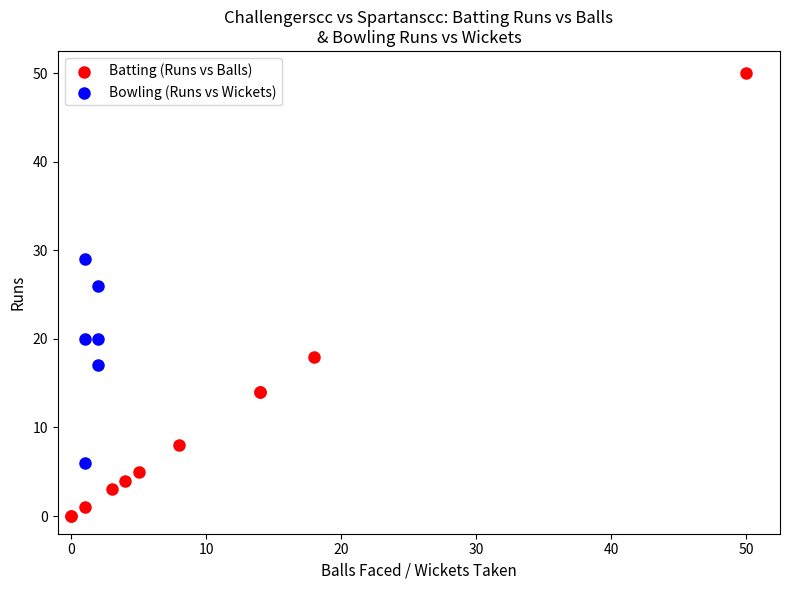

Which series reaches the minimum Y coordinate?

Batting (Runs vs Balls)